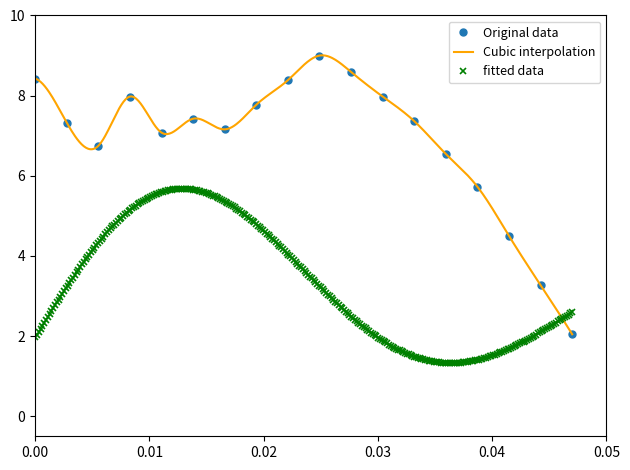

Is it true that the value at 10-14 is 6.8?

True